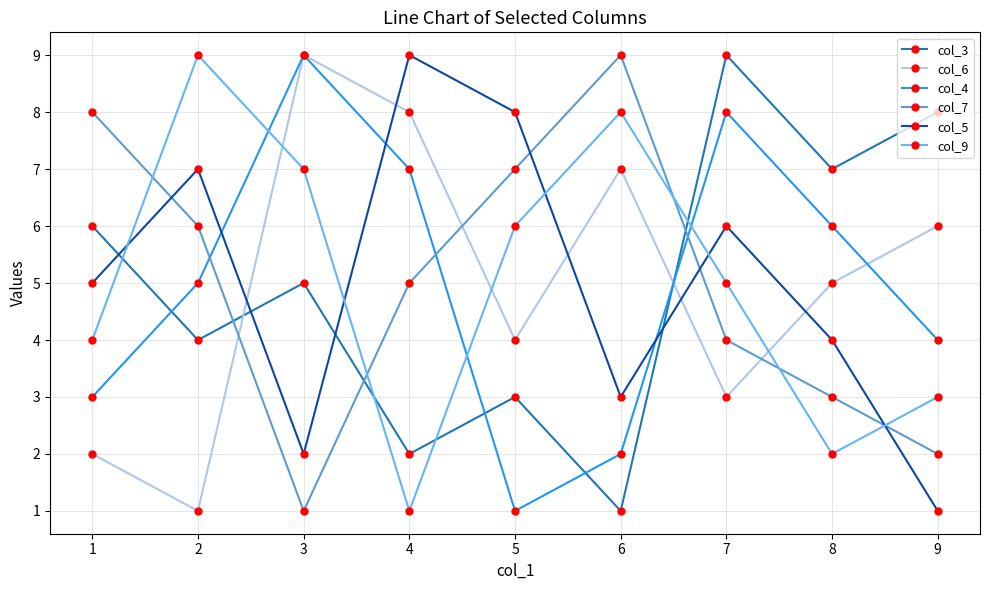

How many times do col_6 and col_3 cross each other?

2